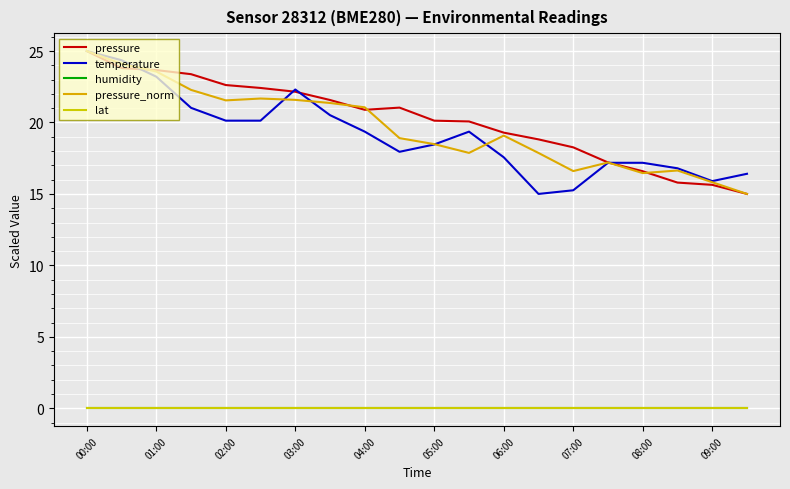

What is the highest value of the pressure series?

25.0